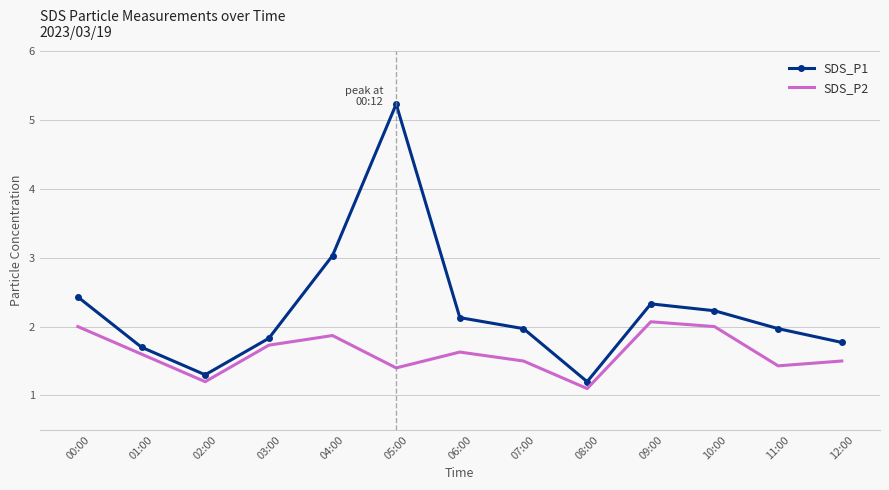

What is the minimum value shown in the chart?

1.1